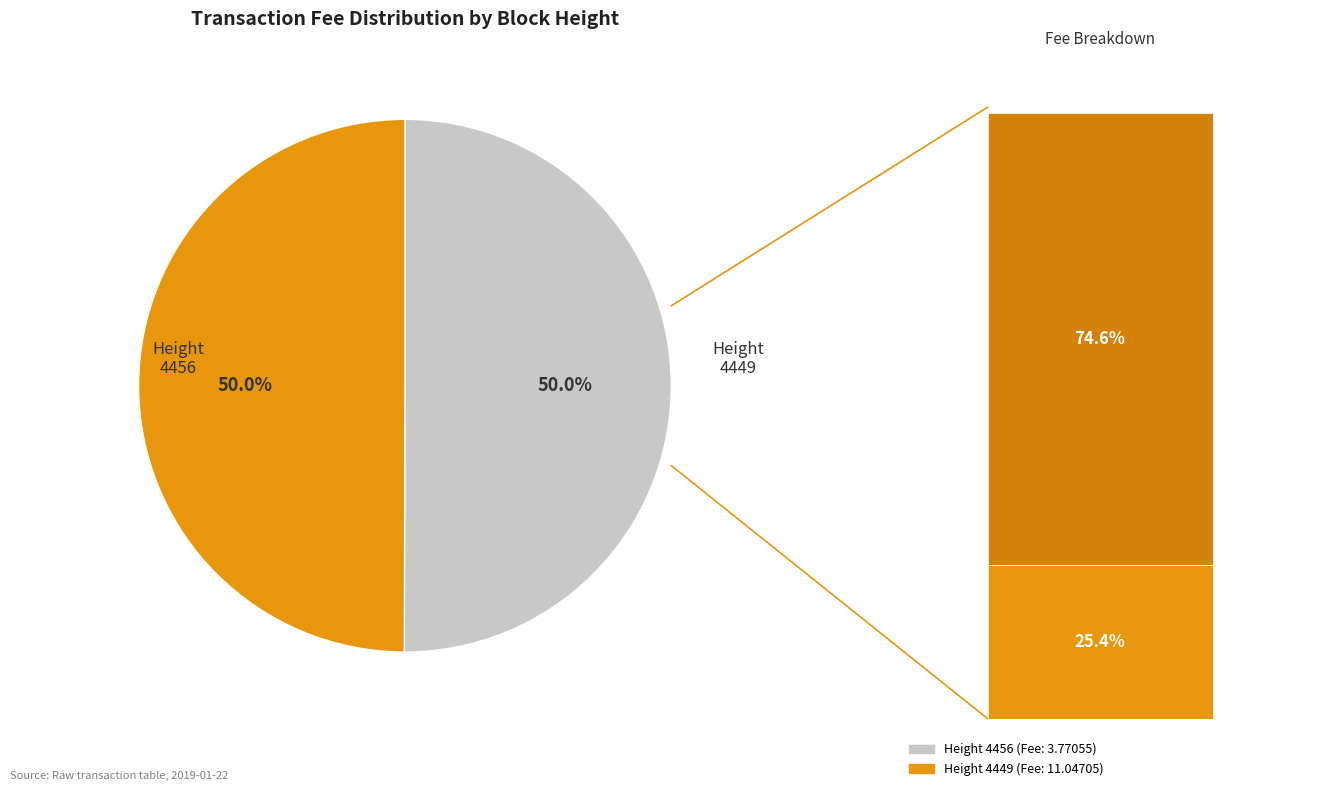

To the nearest percent, what portion does 4449 represent?

50%